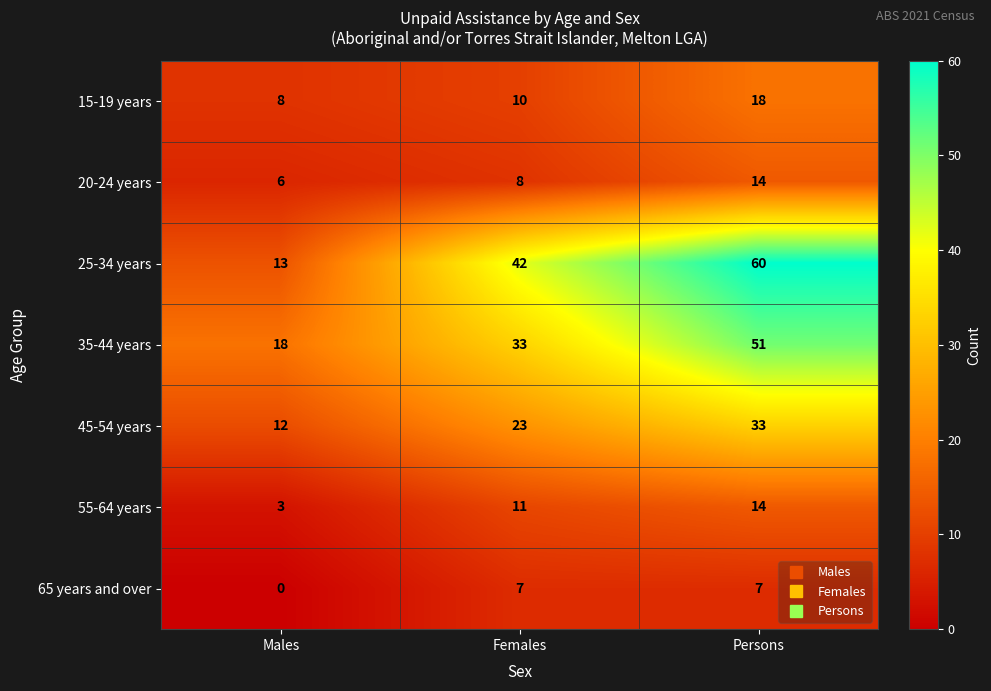

Which series has the largest range (max minus min)?

25-34 years